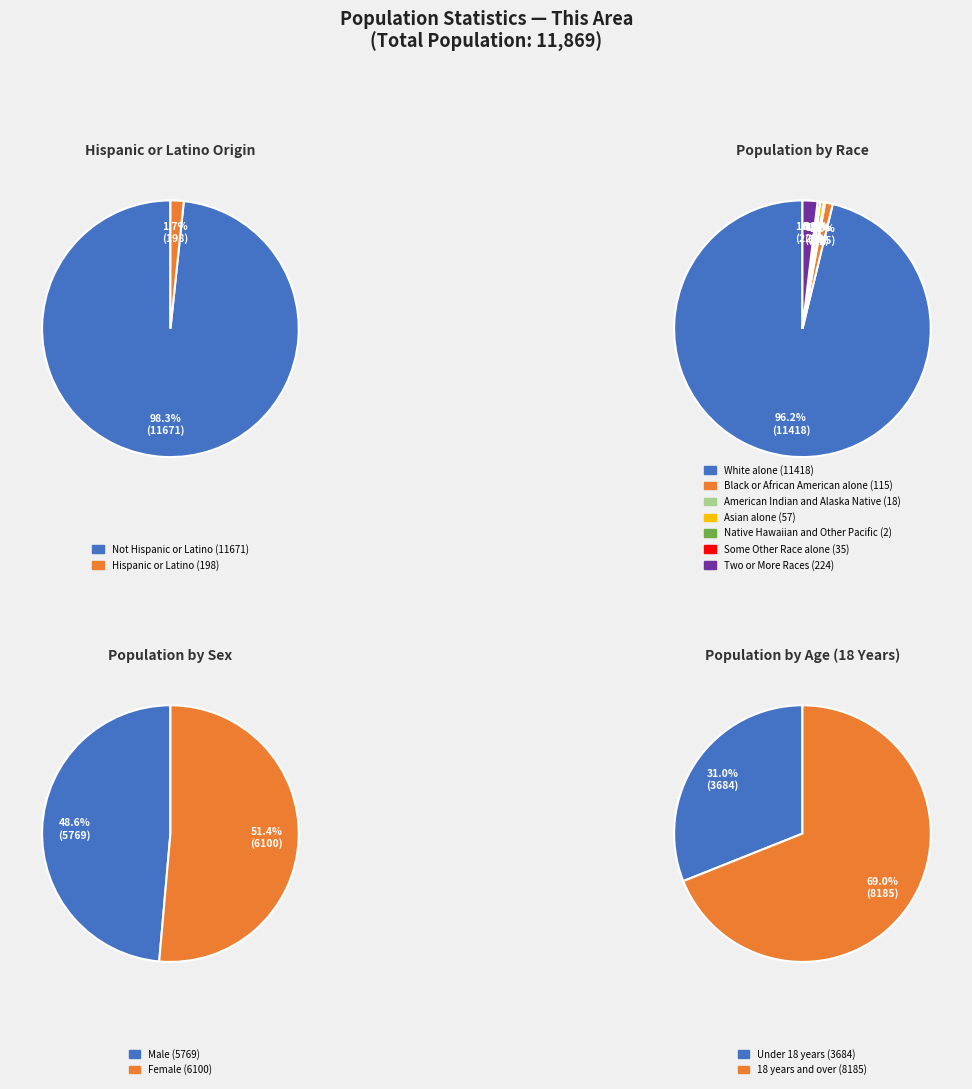

Rank the categories by value from lowest to highest.

Hispanic or Latino, Not Hispanic or Latino